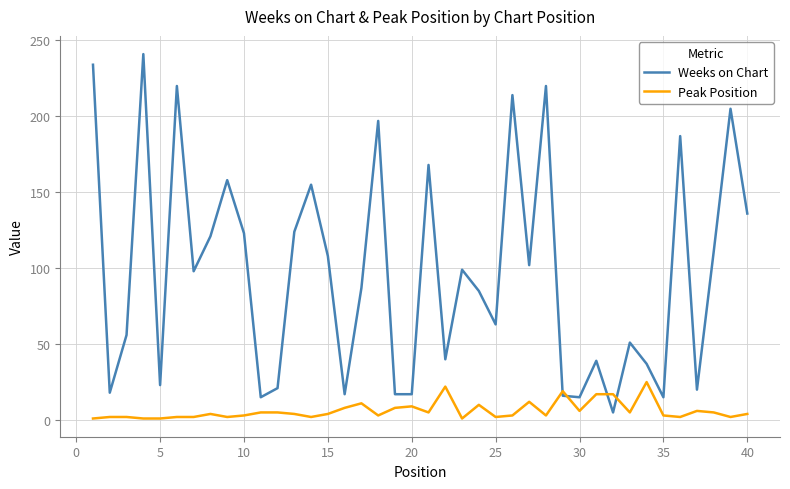

Rank the series by their average value, from highest to lowest.

Weeks on Chart, Peak Position